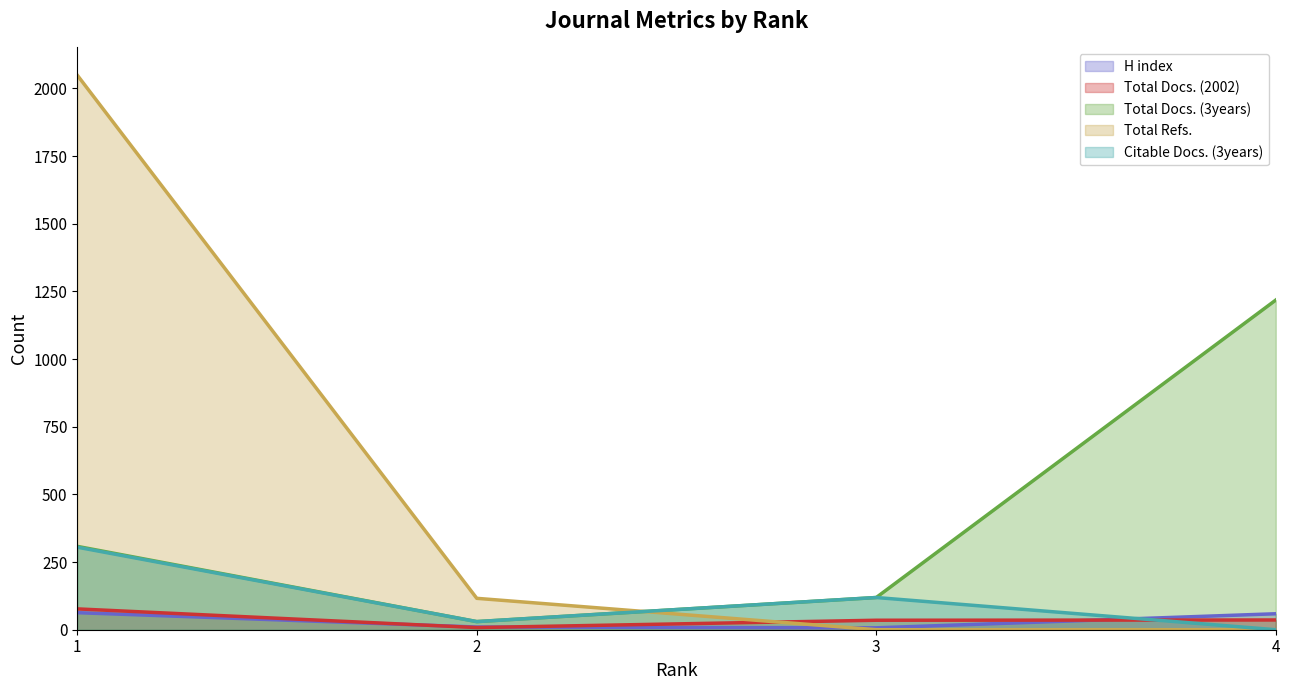

What is the total value across all series at 4?

1313